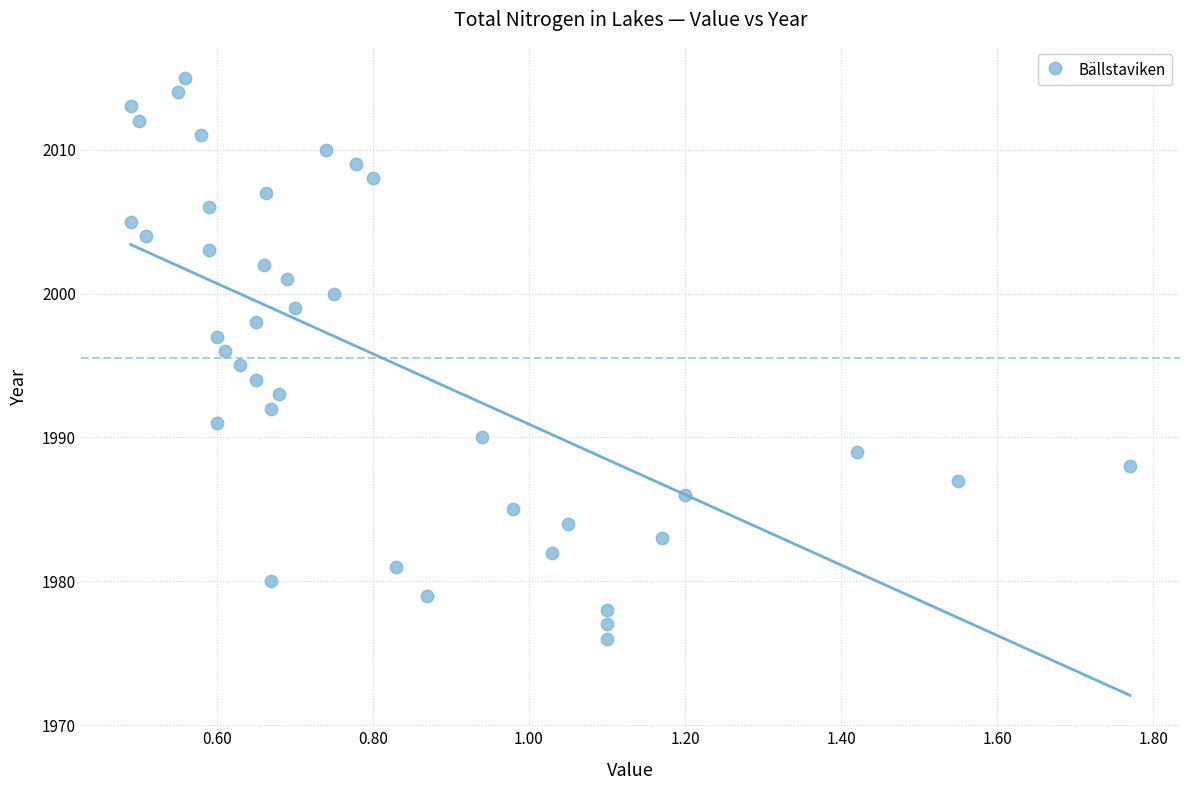

What is the range of Y values (max minus min)?

39